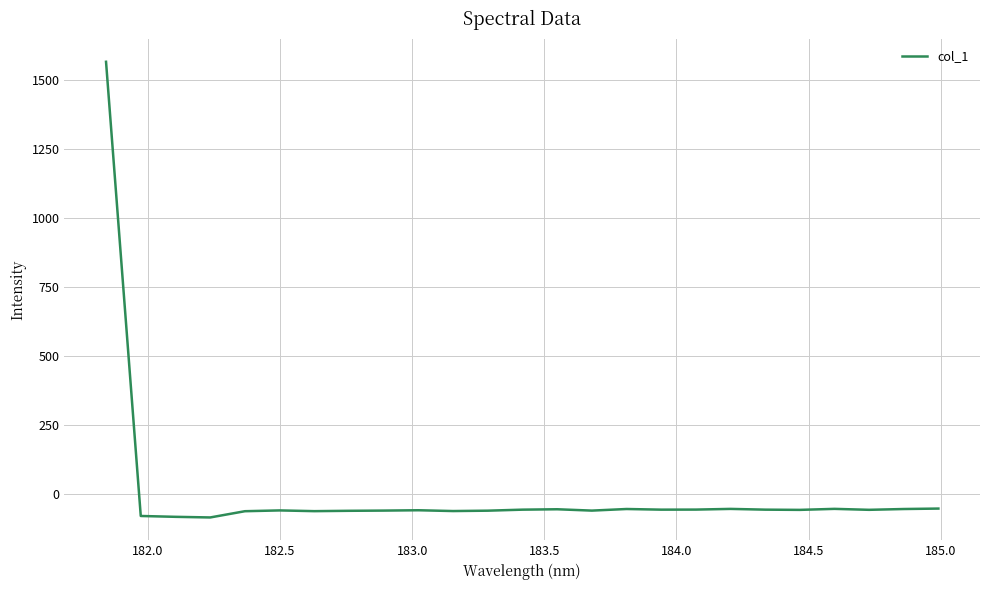

What is the difference between the maximum and minimum values?

1653.3